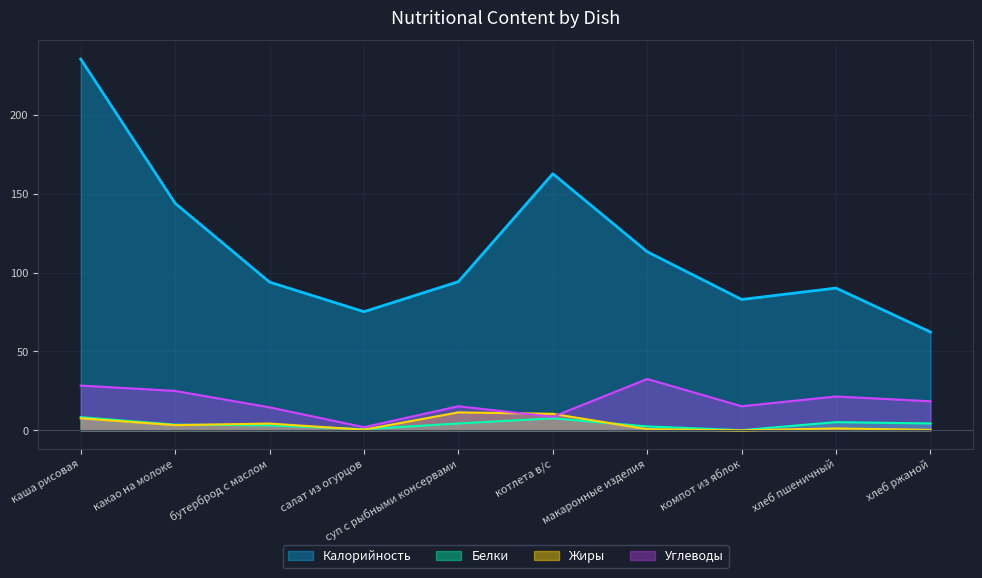

Which category has the lowest value in the Калорийность series?

хлеб ржаной